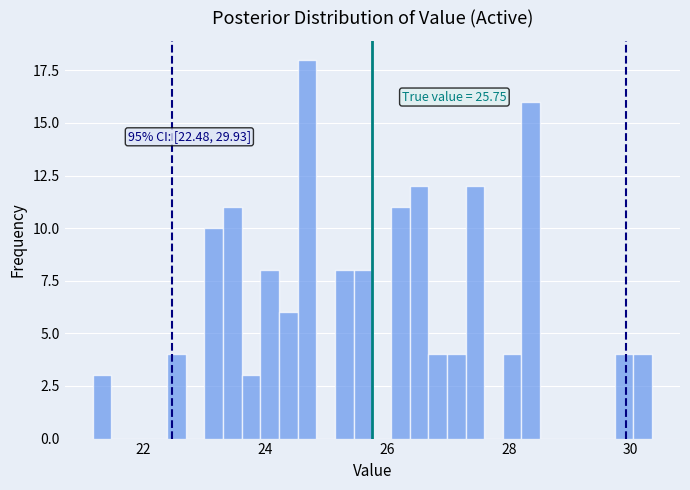

Read against the x-axis, roughly where is the centre of the tallest bar?

24.6